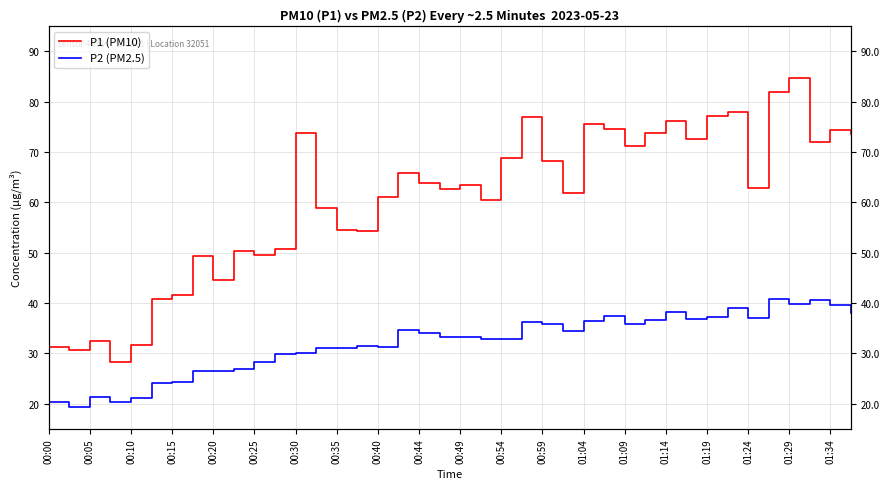

True or false: P1 (PM10) has more than 1 interior local peaks.

True